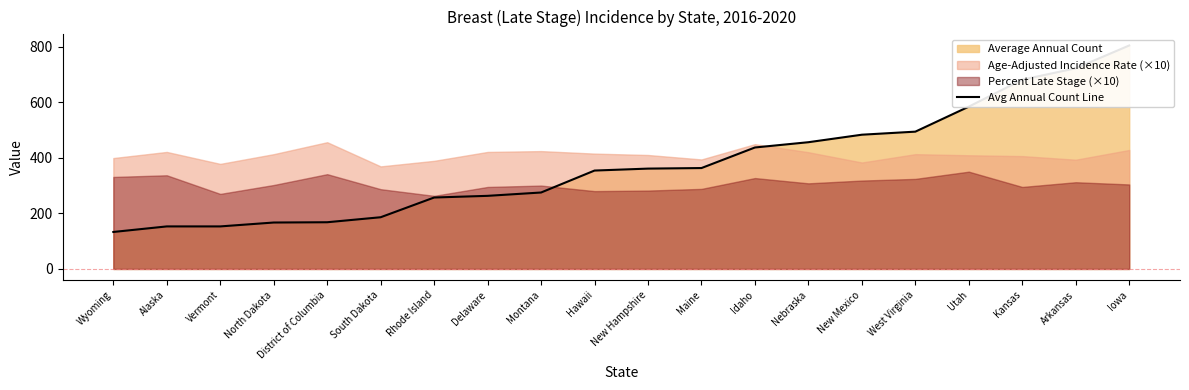

Reading right to left, list all the values displayed in this chart.

804	722	681	584	494	483	456	437	363	361	354	275	263	257	186	168	167	153	153	133